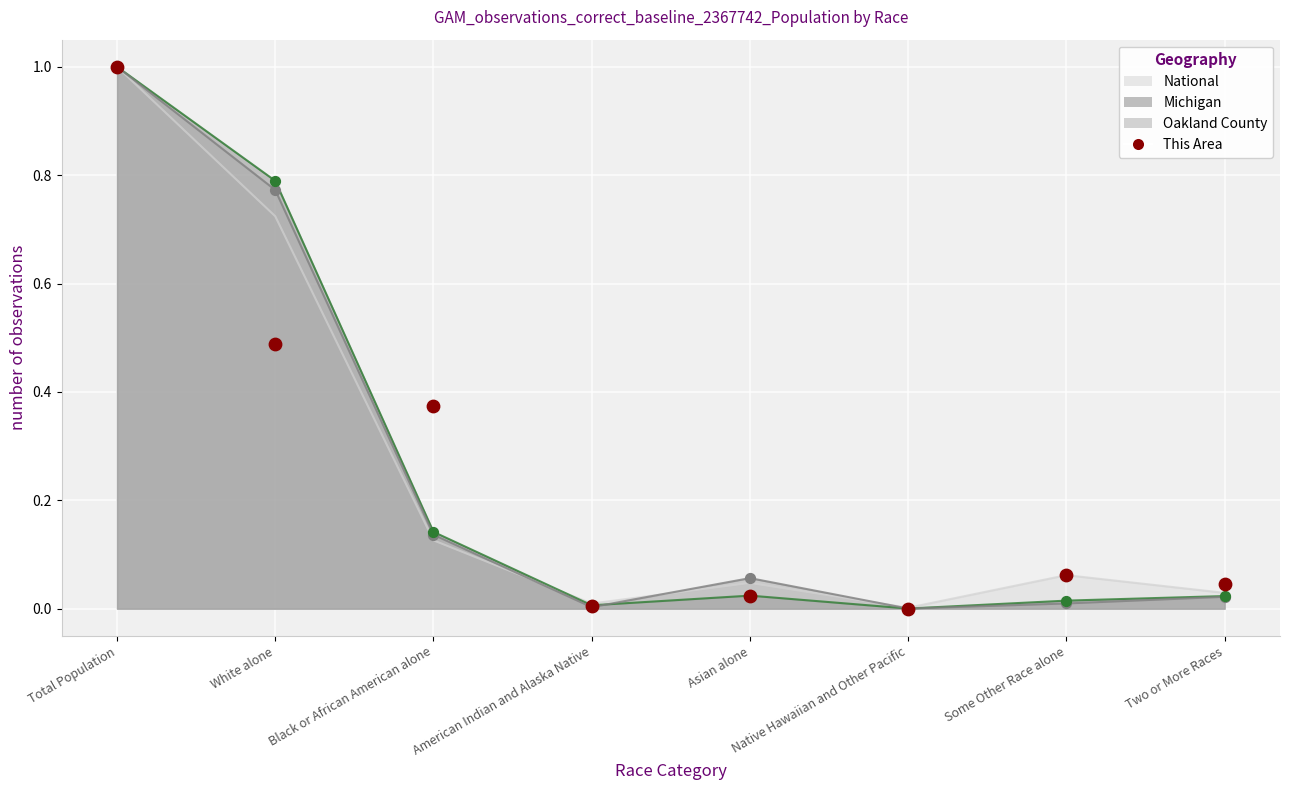

Which has a higher value, Native Hawaiian and Other Pacific or Black or African American alone?

Black or African American alone